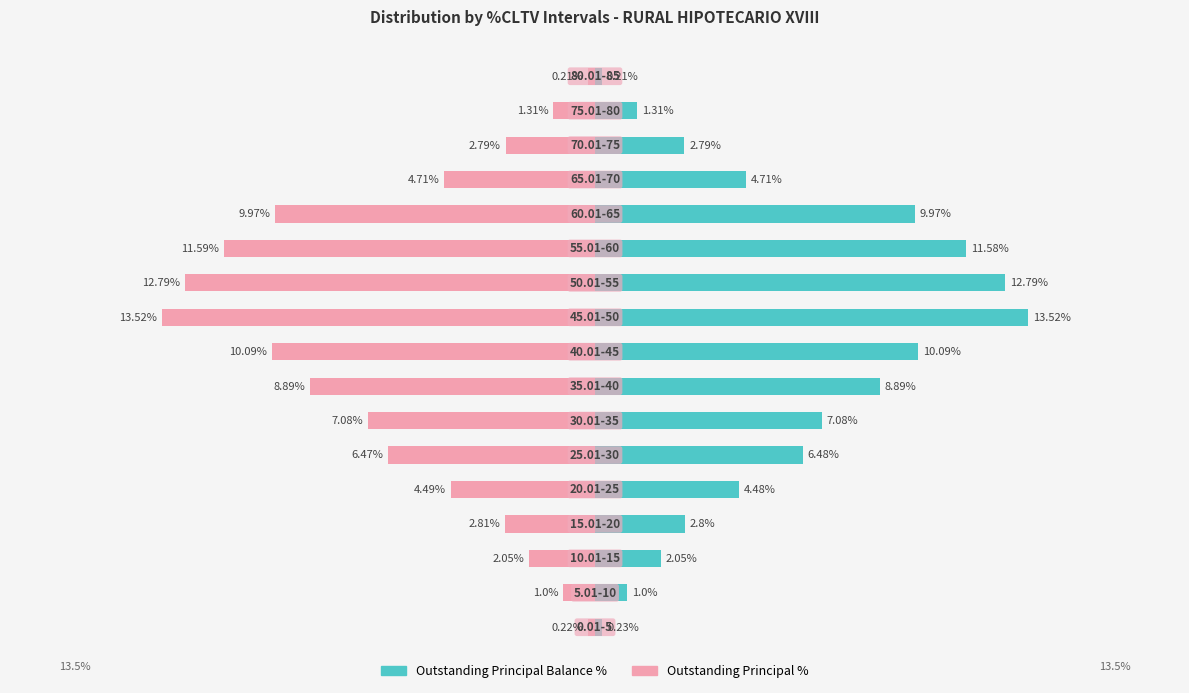

Reading left to right, transcribe all the data shown in this chart.

Outstanding Principal Balance %: 0.2	1.0	2.0	2.8	4.5	6.5	7.1	8.9	10.1	13.5	12.8	11.6	10.0	4.7	2.8	1.3	0.2
Outstanding Principal %: -0.2	-1.0	-2.0	-2.8	-4.5	-6.5	-7.1	-8.9	-10.1	-13.5	-12.8	-11.6	-10.0	-4.7	-2.8	-1.3	-0.2